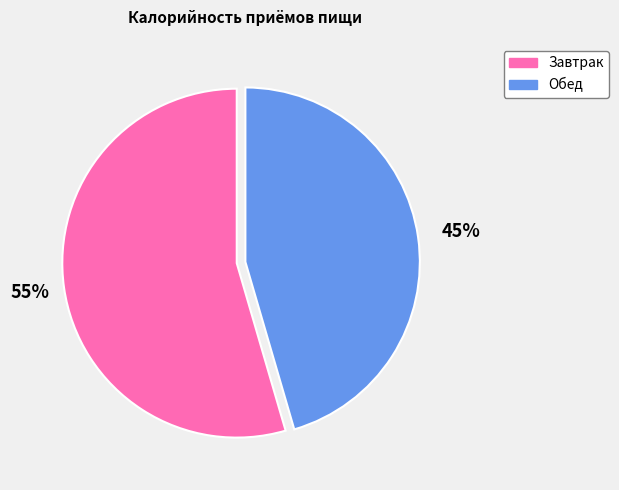

What percentage is the Завтрак slice, to the nearest percent?

55%